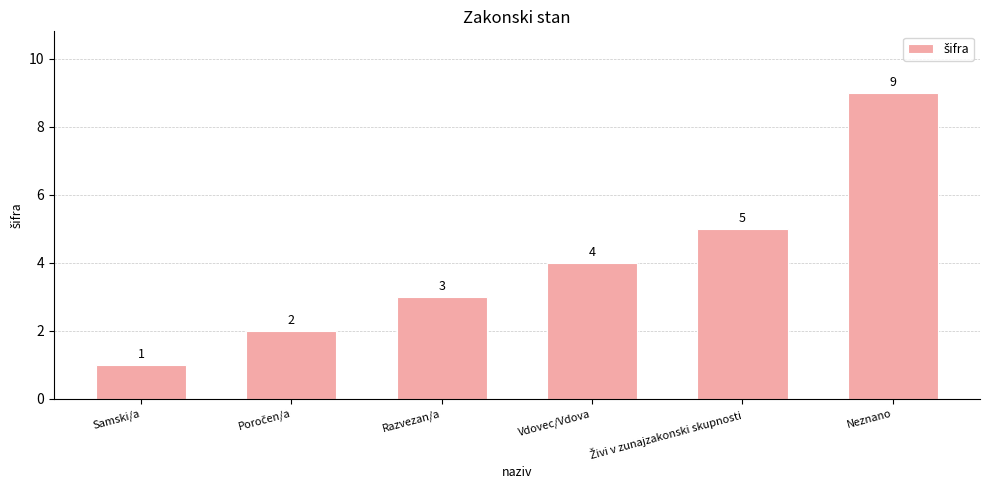

Reading right to left, what are all the values shown in this chart?

9	5	4	3	2	1